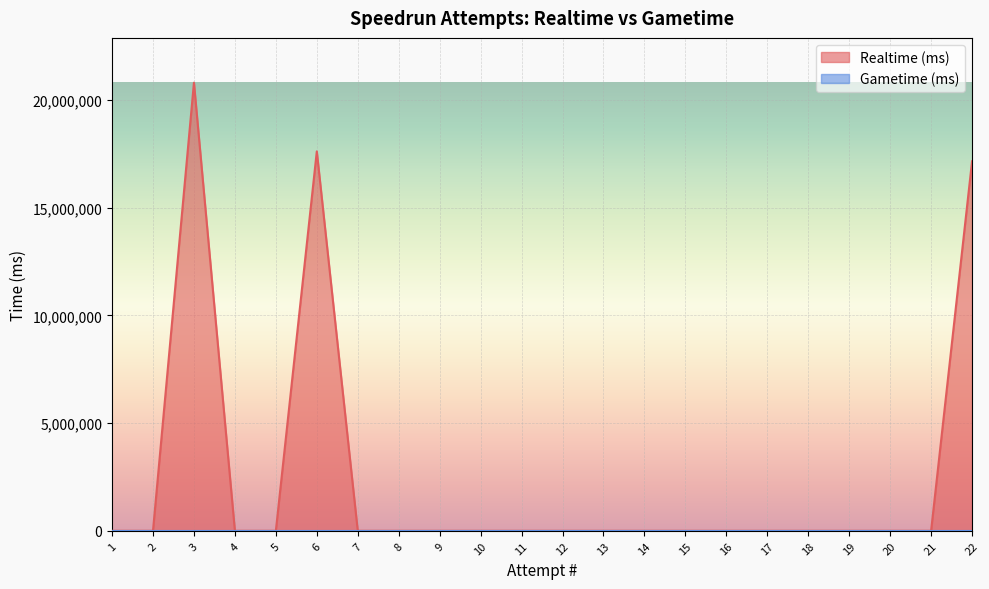

What is the difference between the second highest and minimum values?

17620678